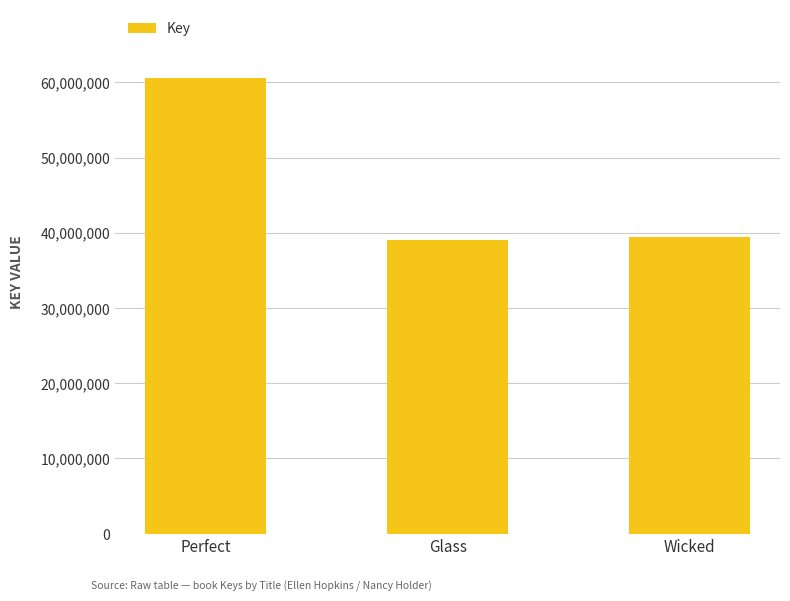

What is the difference between the maximum and minimum values?

21493596